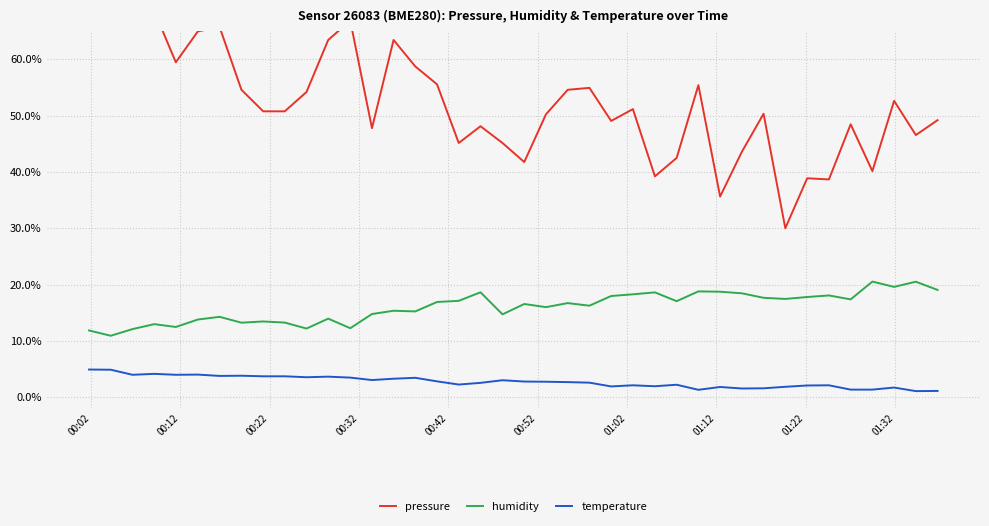

How many lines are shown in the chart?

3